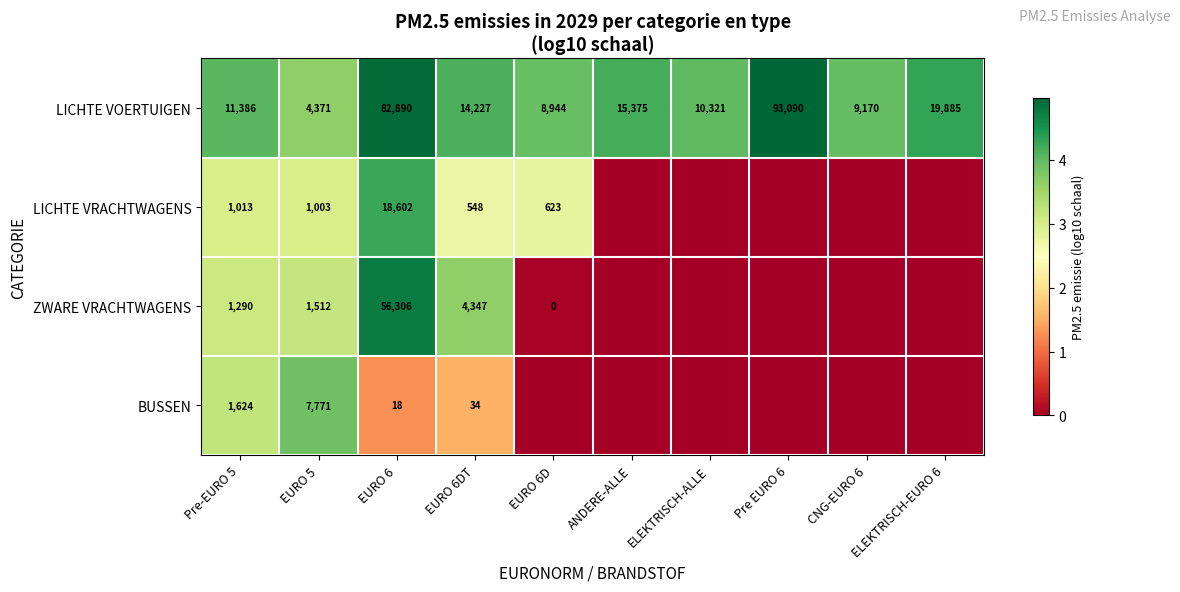

What is the highest value of the LICHTE VOERTUIGEN series?

93090